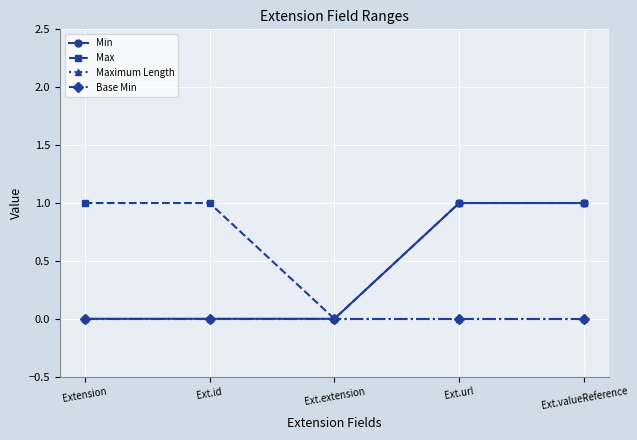

Is this an area chart (filled region under the line)?

No